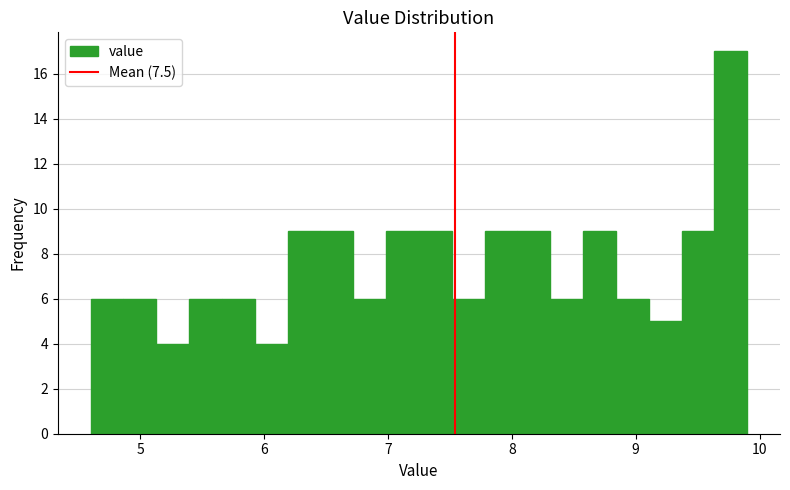

Around what value on the x-axis is the tallest bar? Give the approximate position of its centre, as read against the axis.

9.8